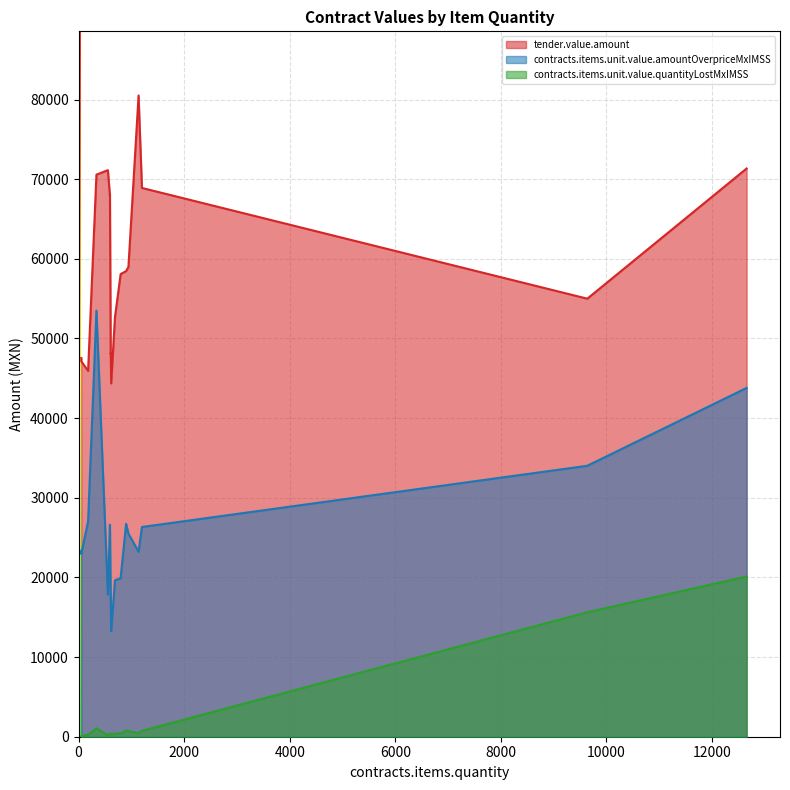

Reading left to right, what are all the values shown in this chart?

tender.value.amount: 1136=80515.1	12655=71343.8	555=71139.9	338=70574.4	1200=68904.0	594=68077.1	593=67962.5	593=67962.5	944=58991.5	900=58464.0	796=58088.6	795=58015.6	9637=55000.3	689=52691.3	609=48143.9	608=48064.8	50=47560.0	50=47150.0	180=45936.0	617=44360.3
contracts.items.unit.value.amountOverpriceMxIMSS: 1136=23226.9	12655=43793.8	555=17828.6	338=53497.9	1200=26333.4	594=26609.5	593=26564.7	593=26564.7	944=25502.6	900=26731.8	796=19908.8	795=19883.8	9637=34020.4	689=19643.7	609=17432.1	608=17403.5	50=23347.3	50=22937.3	180=27034.5	617=13245.1
contracts.items.unit.value.quantityLostMxIMSS: 1136=460.6	12655=20116.5	555=185.6	338=1058.9	1200=742.3	594=381.2	593=380.5	593=380.5	944=718.9	900=758.2	796=415.1	795=414.6	9637=15627.1	689=409.6	609=345.7	608=345.1	50=48.2	50=47.4	180=257.4	617=262.6